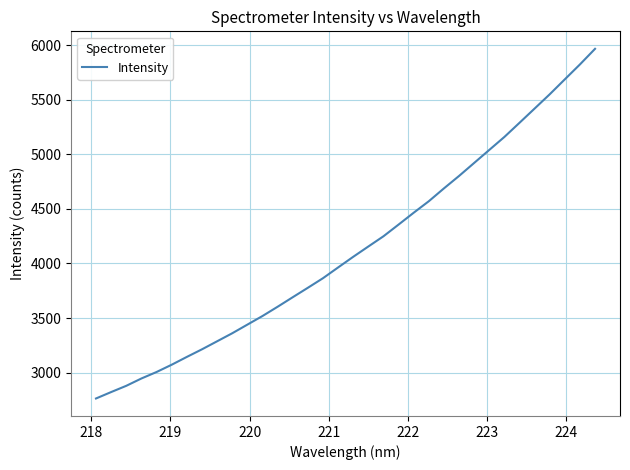

What is the sum of all values?

140547.8